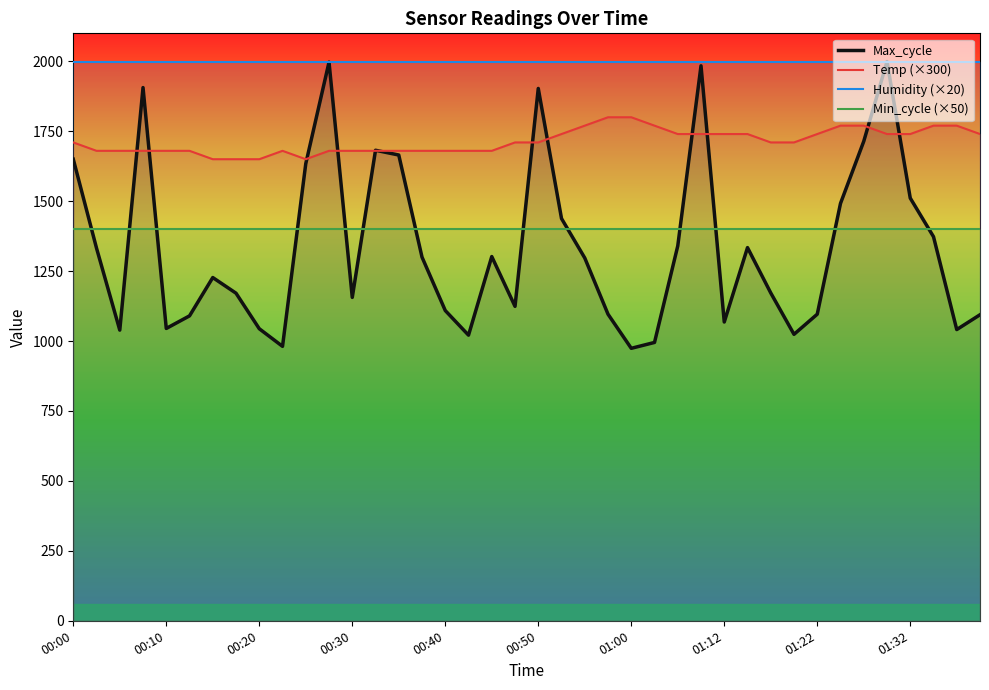

Does the chart display data point markers on the line(s)?

No